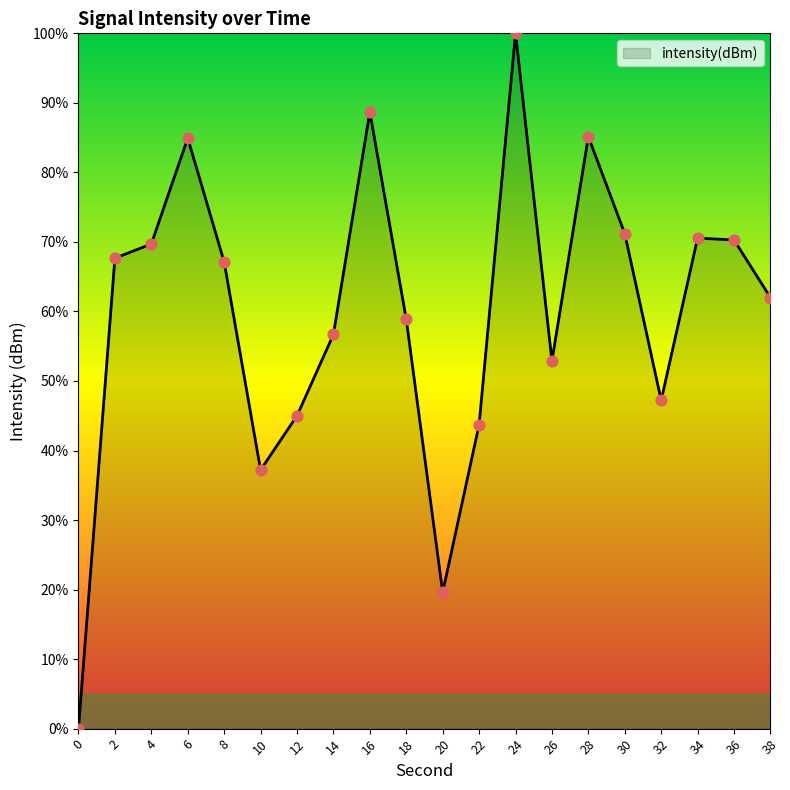

Between 26 and 14, which is larger?

14